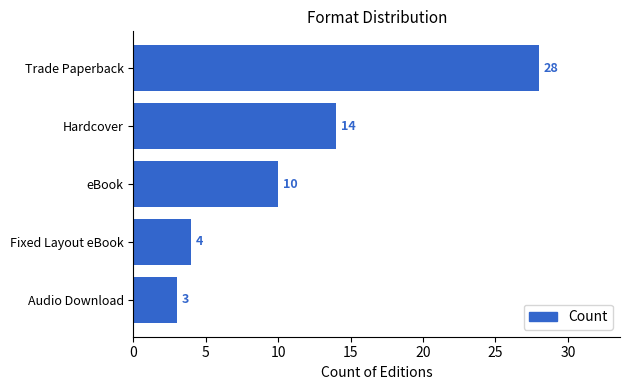

Rank the categories by value from lowest to highest.

Audio Download, Fixed Layout eBook, eBook, Hardcover, Trade Paperback